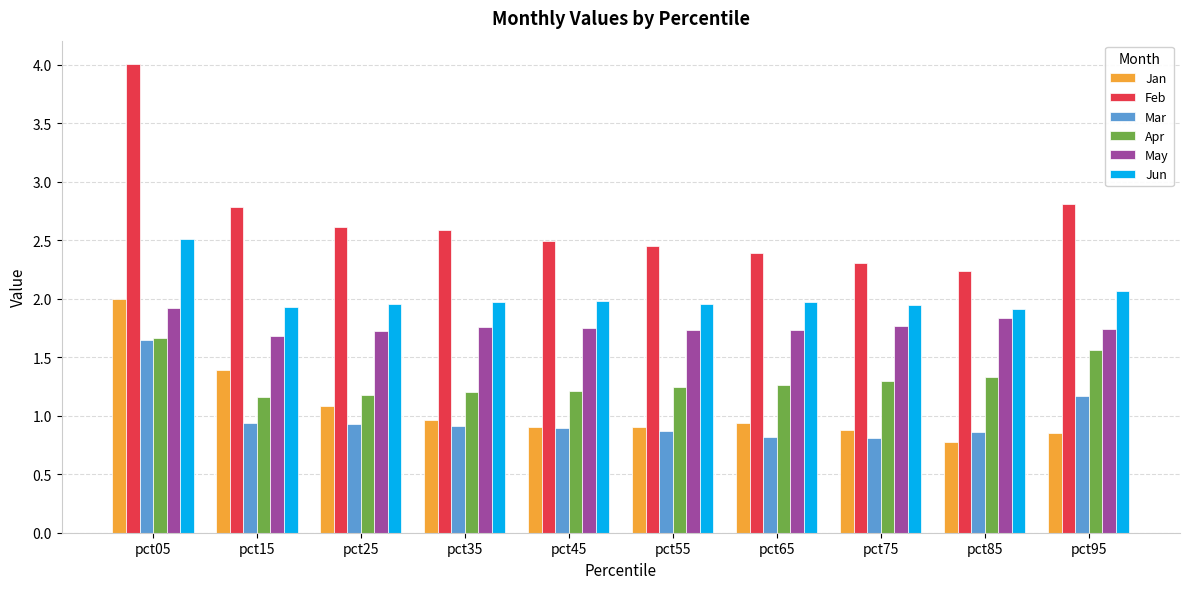

What are all the series names shown in the legend?

Jan, Feb, Mar, Apr, May, Jun